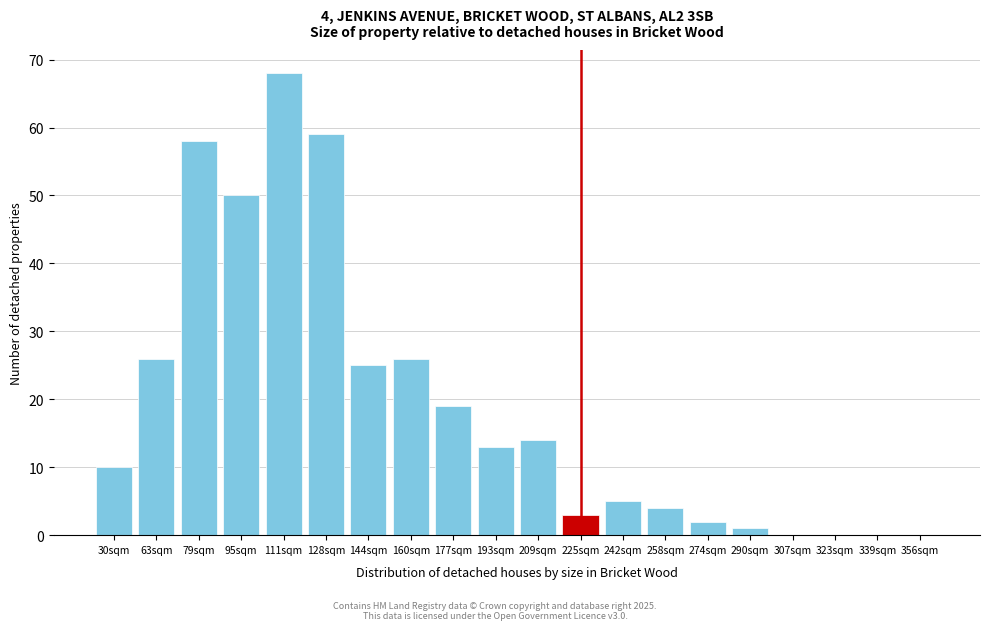

Reading left to right, transcribe all the data shown in this chart.

30sqm=10	63sqm=26	79sqm=58	95sqm=50	111sqm=68	128sqm=59	144sqm=25	160sqm=26	177sqm=19	193sqm=13	209sqm=14	225sqm=3	242sqm=5	258sqm=4	274sqm=2	290sqm=1	307sqm=0	323sqm=0	339sqm=0	356sqm=0